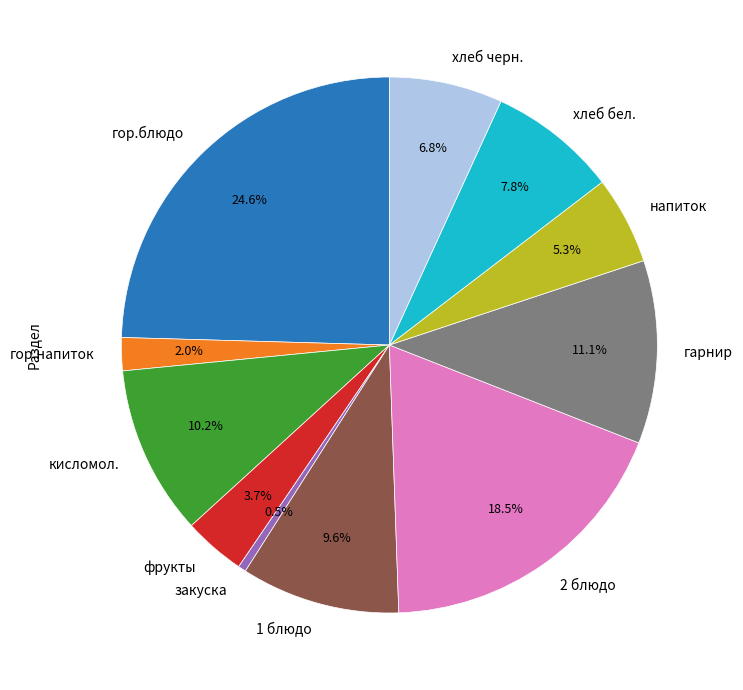

True or false: напиток accounts for 5% of the total.

True